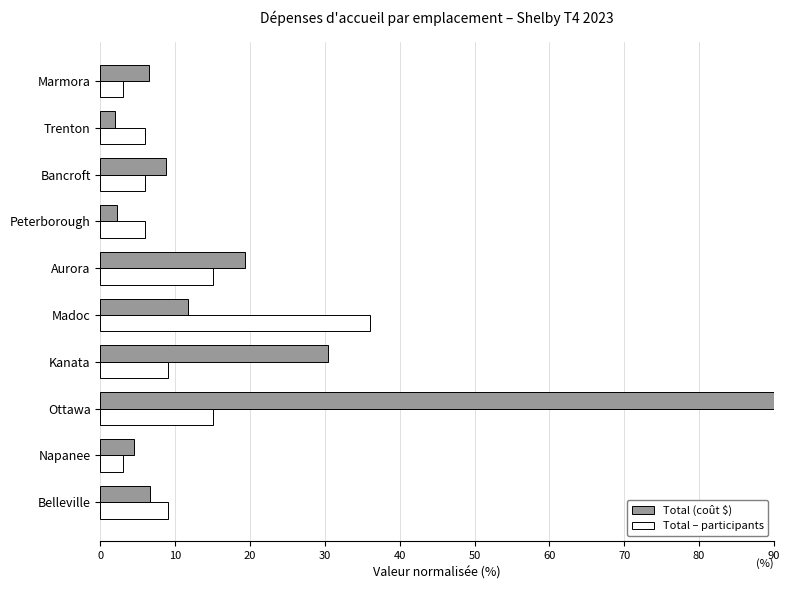

What is the greatest value displayed?

90.0